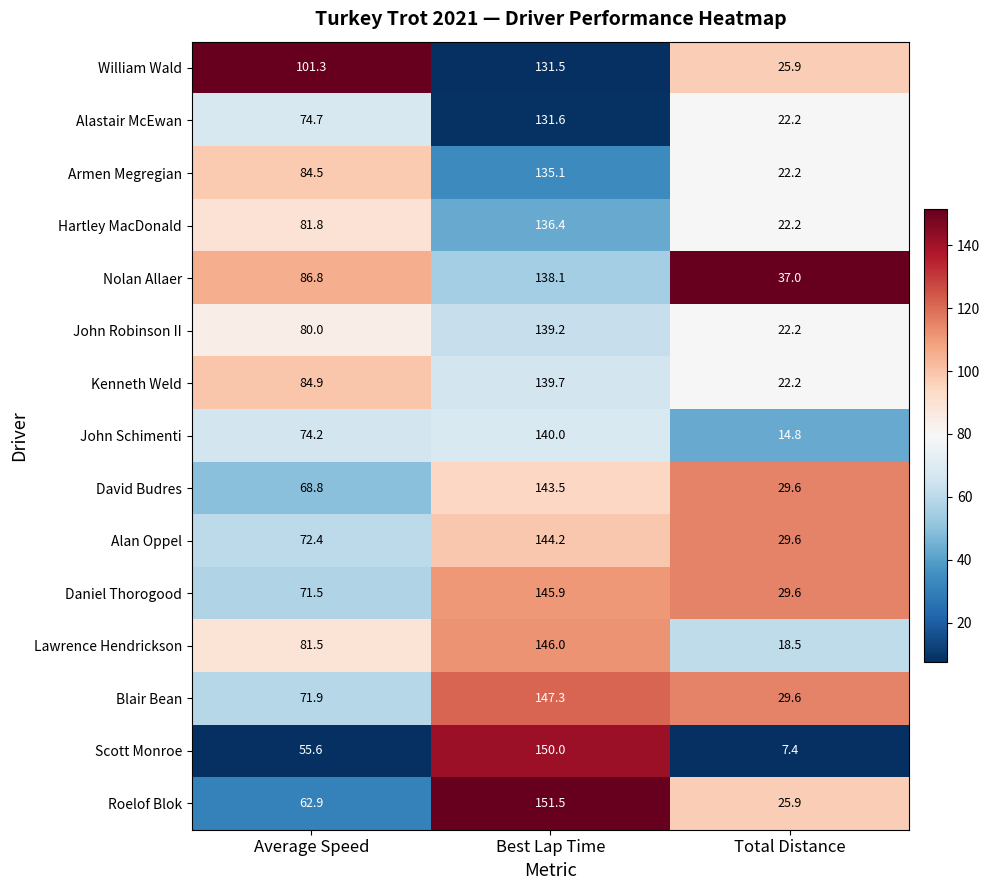

Rank the series by their maximum value, from highest to lowest.

Roelof Blok, Scott Monroe, Blair Bean, Lawrence Hendrickson, Daniel Thorogood, Alan Oppel, David Budres, John Schimenti, Kenneth Weld, John Robinson II, Nolan Allaer, Hartley MacDonald, Armen Megregian, Alastair McEwan, William Wald